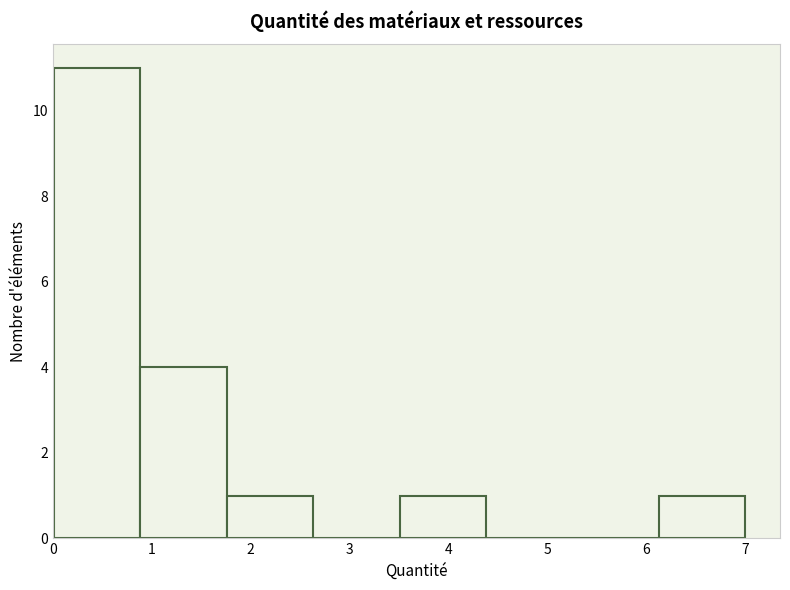

What is the height of the bar covering 0.0 to 0.9 on the x-axis? Neither the bar edges nor the heights are printed on the chart, so give them approximately, as read against the axes.

11